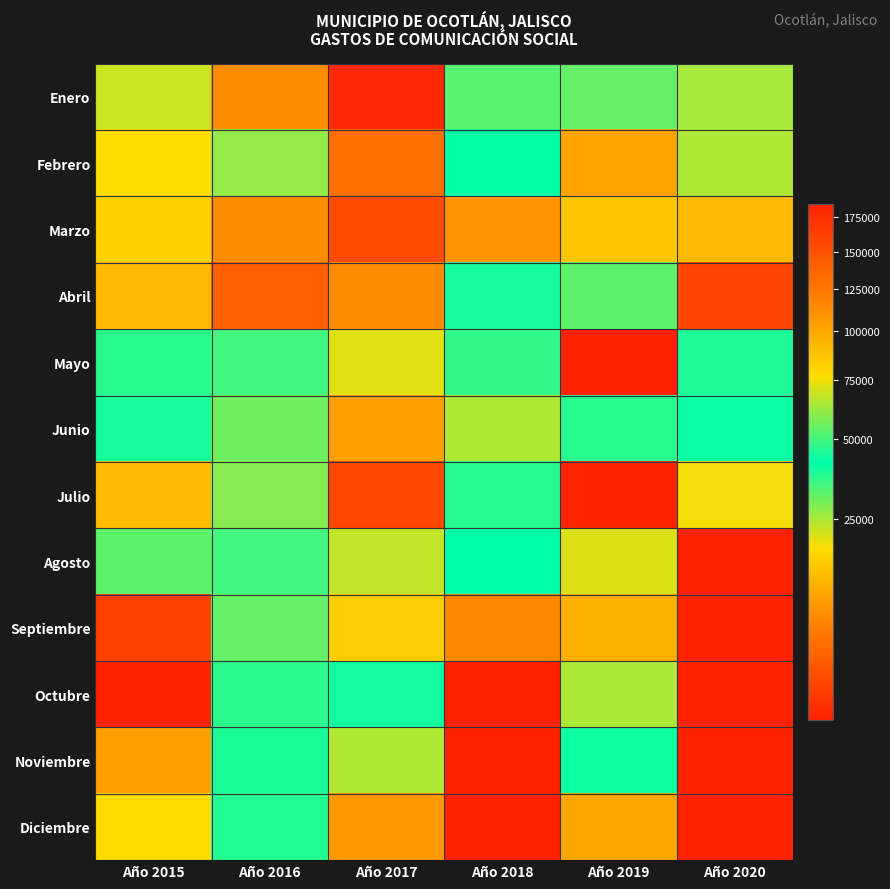

List the series in order of their peak value, highest first.

Diciembre, Julio, Enero, Septiembre, Marzo, Febrero, Abril, Junio, Mayo, Agosto, Noviembre, Octubre